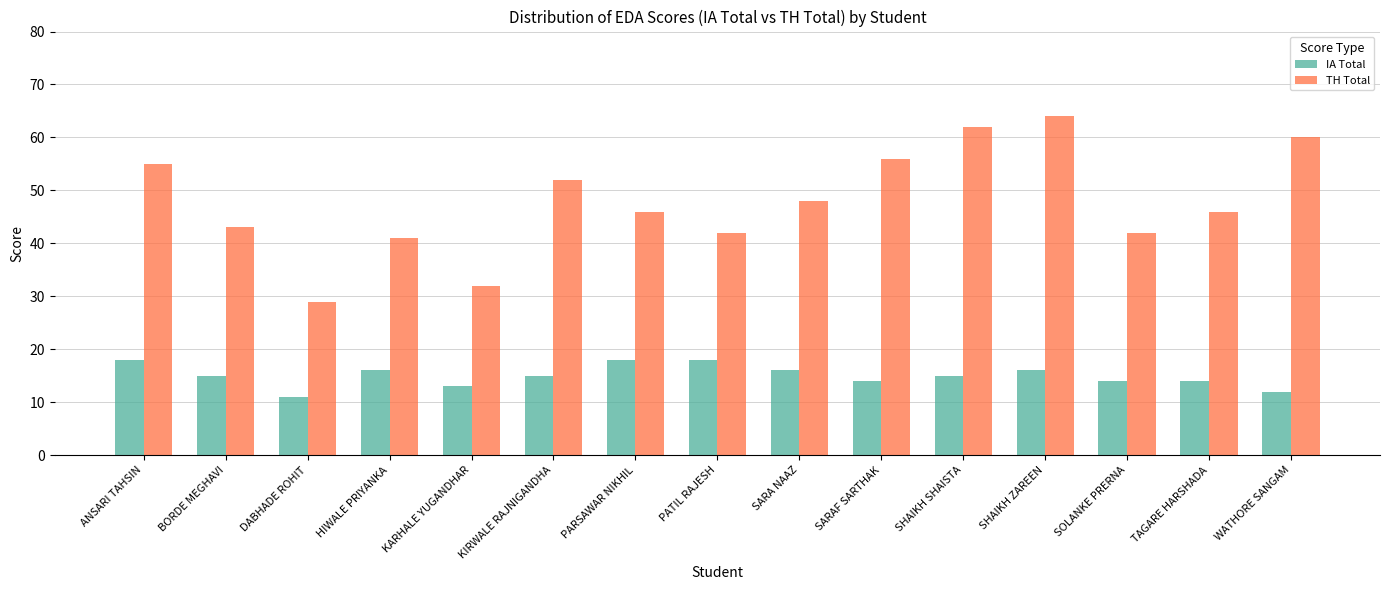

Reading left to right, extract all data points from this chart.

IA Total: ANSARI TAHSIN=18	BORDE MEGHAVI=15	DABHADE ROHIT=11	HIWALE PRIYANKA=16	KARHALE YUGANDHAR=13	KIRWALE RAJNIGANDHA=15	PARSAWAR NIKHIL=18	PATIL RAJESH=18	SARA NAAZ=16	SARAF SARTHAK=14	SHAIKH SHAISTA=15	SHAIKH ZAREEN=16	SOLANKE PRERNA=14	TAGARE HARSHADA=14	WATHORE SANGAM=12
TH Total: ANSARI TAHSIN=55	BORDE MEGHAVI=43	DABHADE ROHIT=29	HIWALE PRIYANKA=41	KARHALE YUGANDHAR=32	KIRWALE RAJNIGANDHA=52	PARSAWAR NIKHIL=46	PATIL RAJESH=42	SARA NAAZ=48	SARAF SARTHAK=56	SHAIKH SHAISTA=62	SHAIKH ZAREEN=64	SOLANKE PRERNA=42	TAGARE HARSHADA=46	WATHORE SANGAM=60